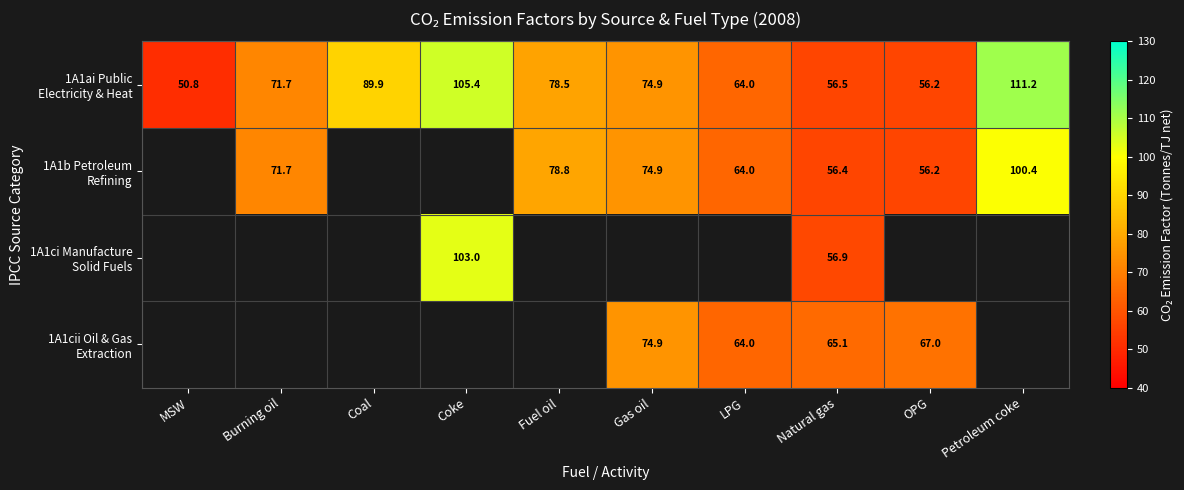

What is the sum of all 1A1ai Public Electricity & Heat values?

759.2